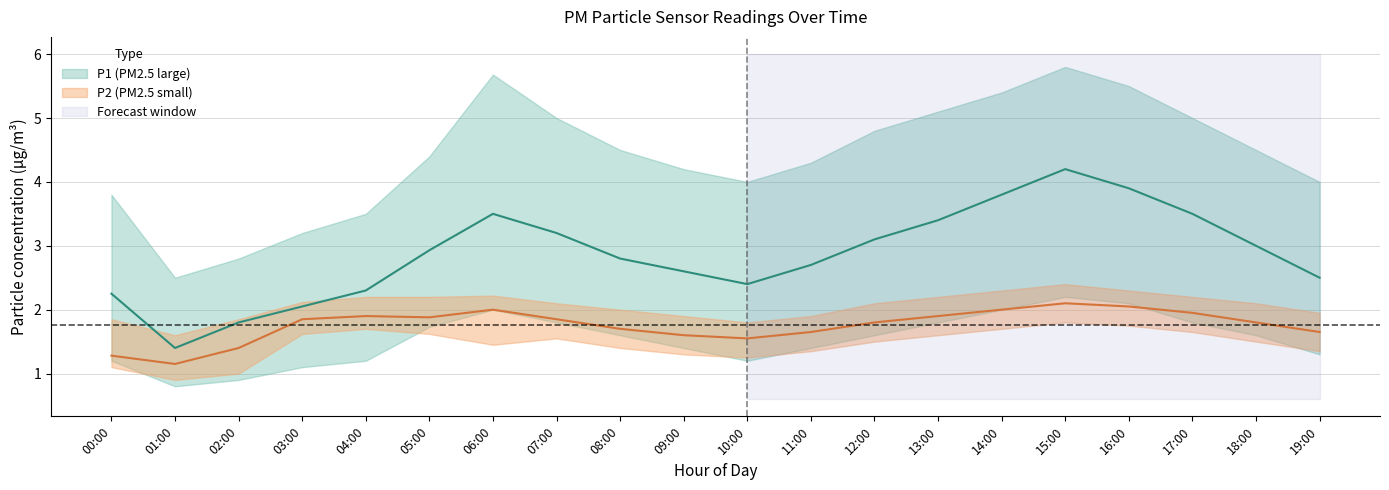

The value of P2_upper at 00:00 is 1.9. True or false?

True